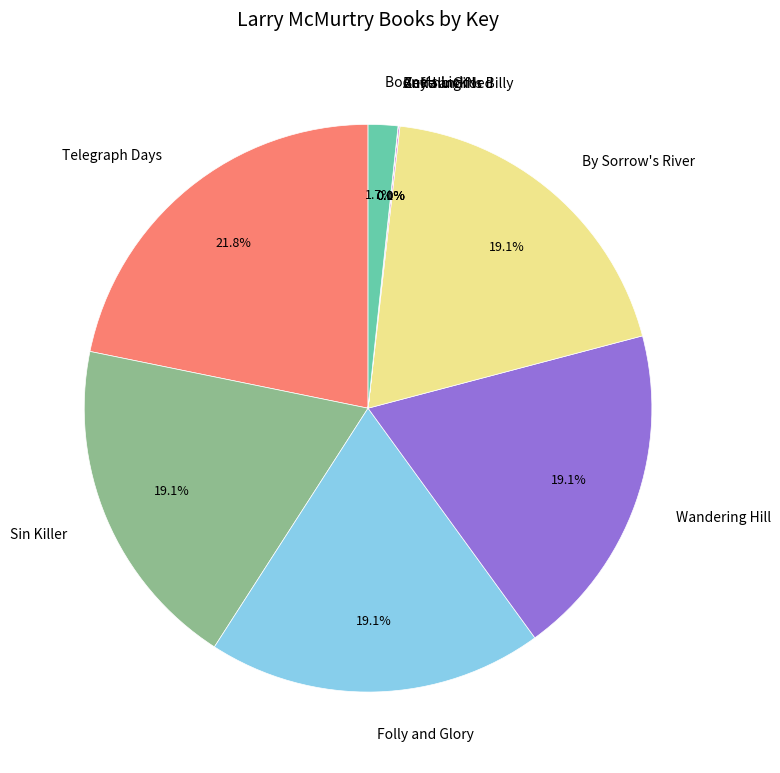

What is the largest slice in the pie chart?

Telegraph Days